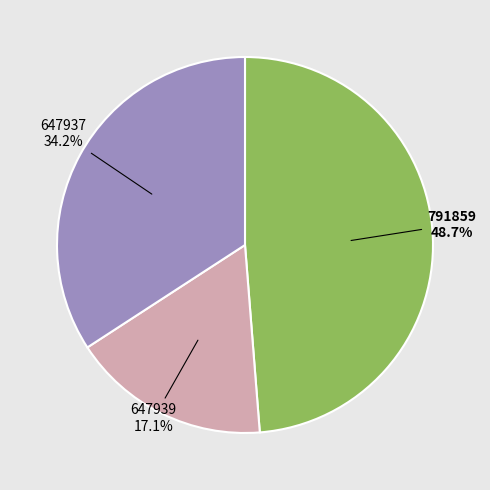

How many slices are in this pie chart?

3